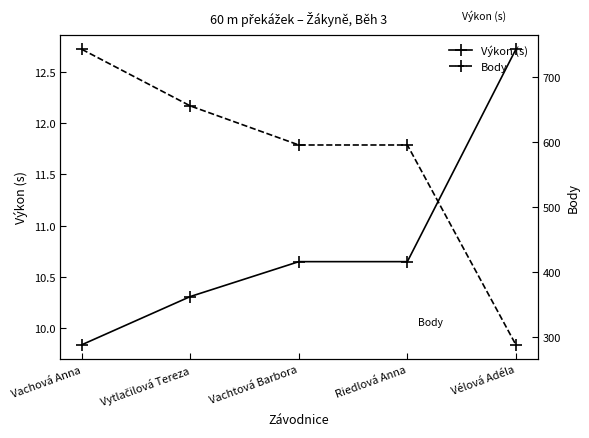

What position from the right is Riedlová Anna?

2